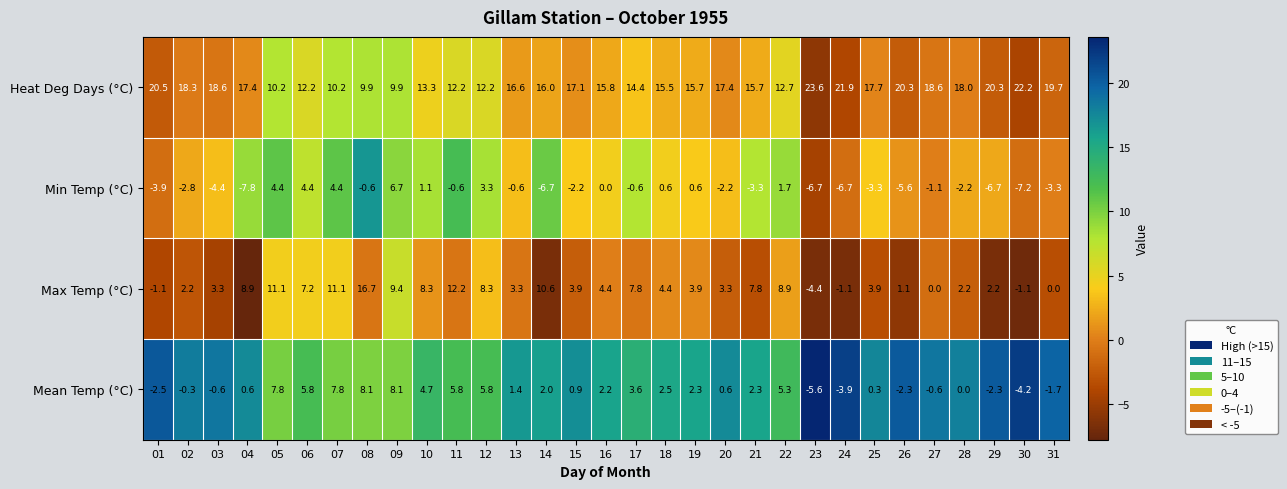

What is the smallest value displayed?

-7.8